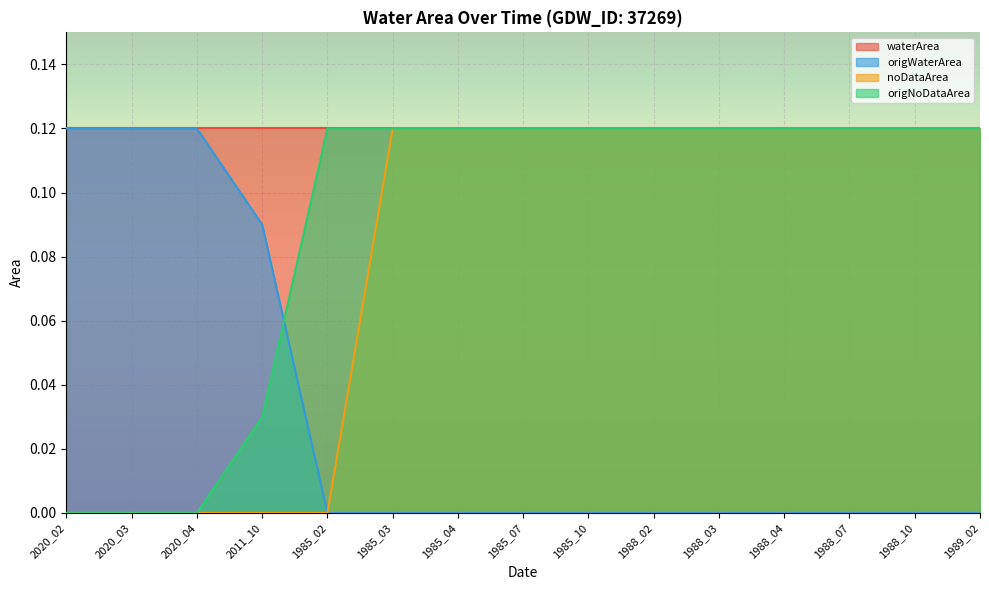

True or false: origNoDataArea and origWaterArea intersect in this chart.

True